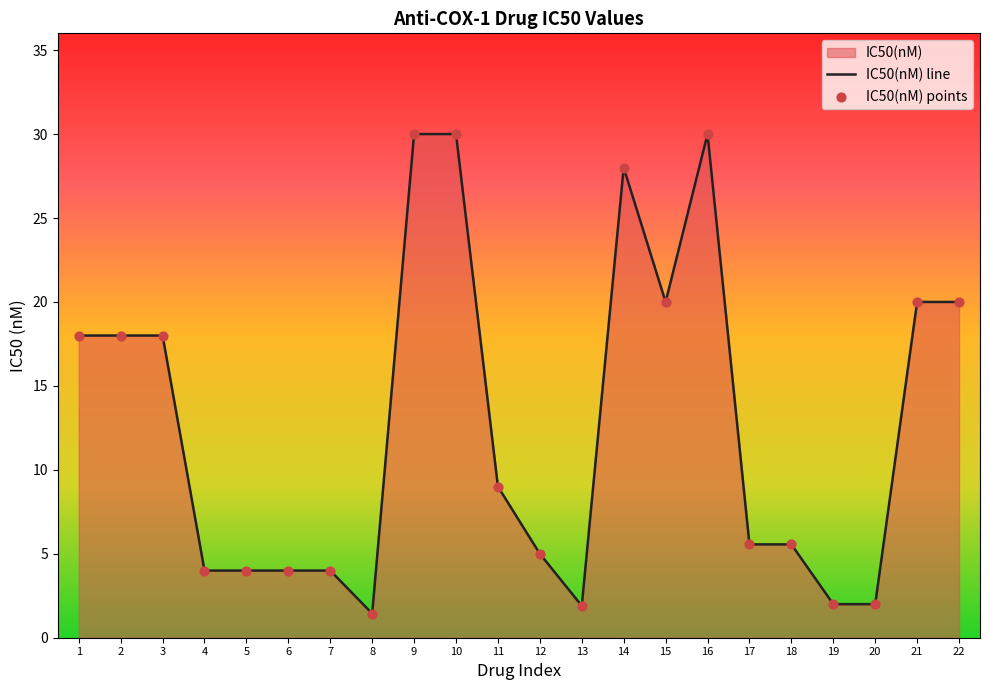

Between 14 and 15, which is larger?

14